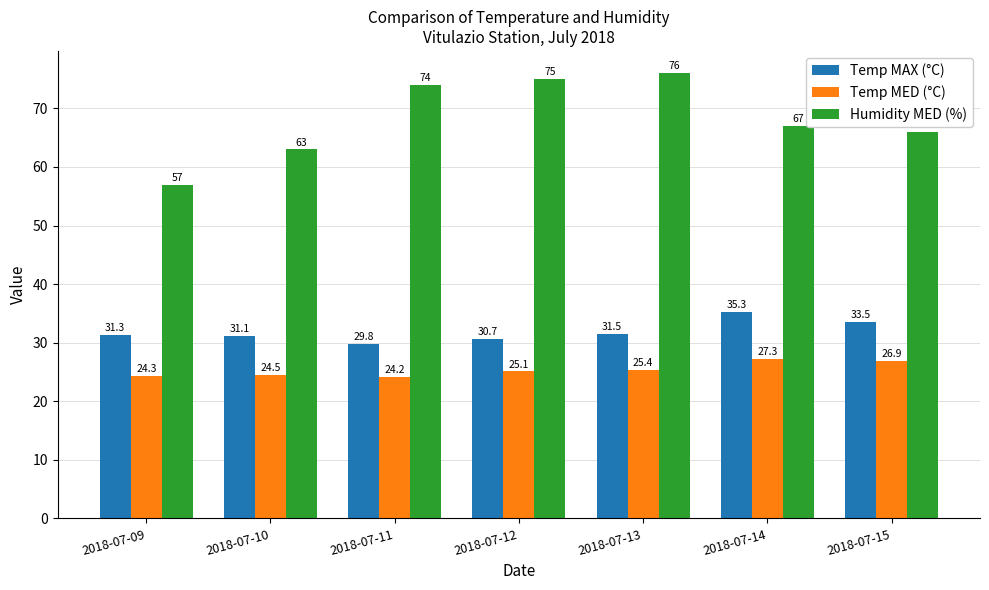

Which category has the highest value across all series?

2018-07-13